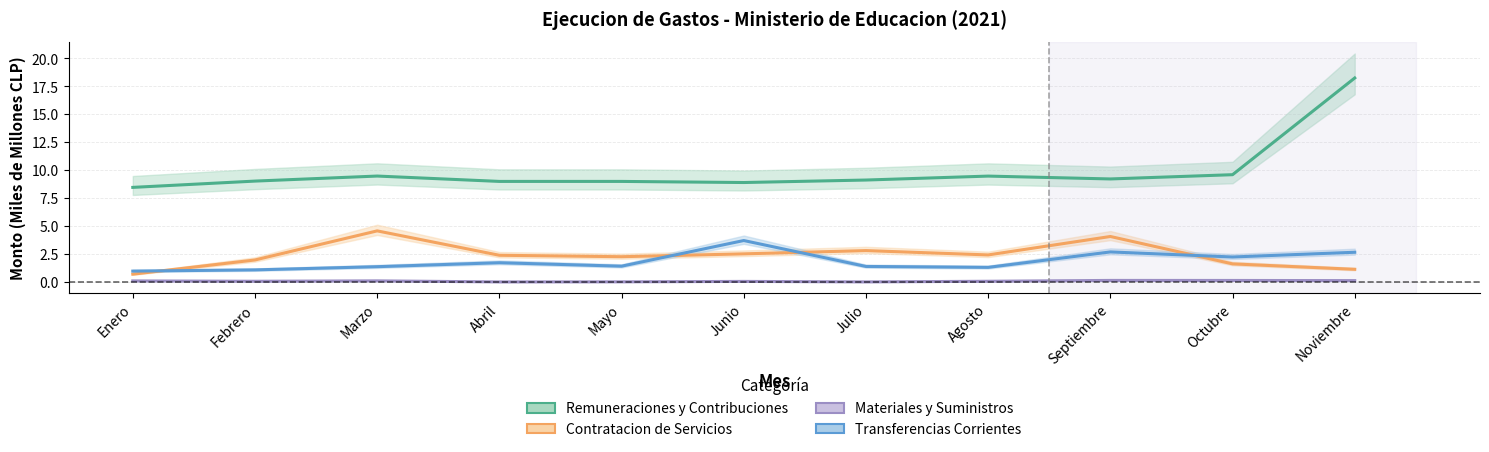

Is it true that Remuneraciones y Contribuciones equals 9.1 at Julio?

True